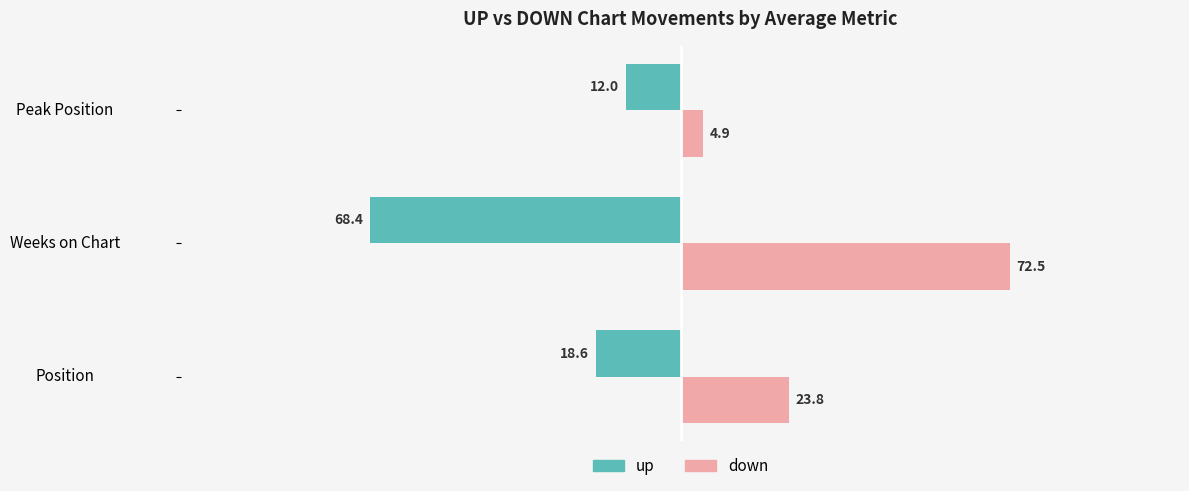

Rank the series by their average value, from highest to lowest.

down, up